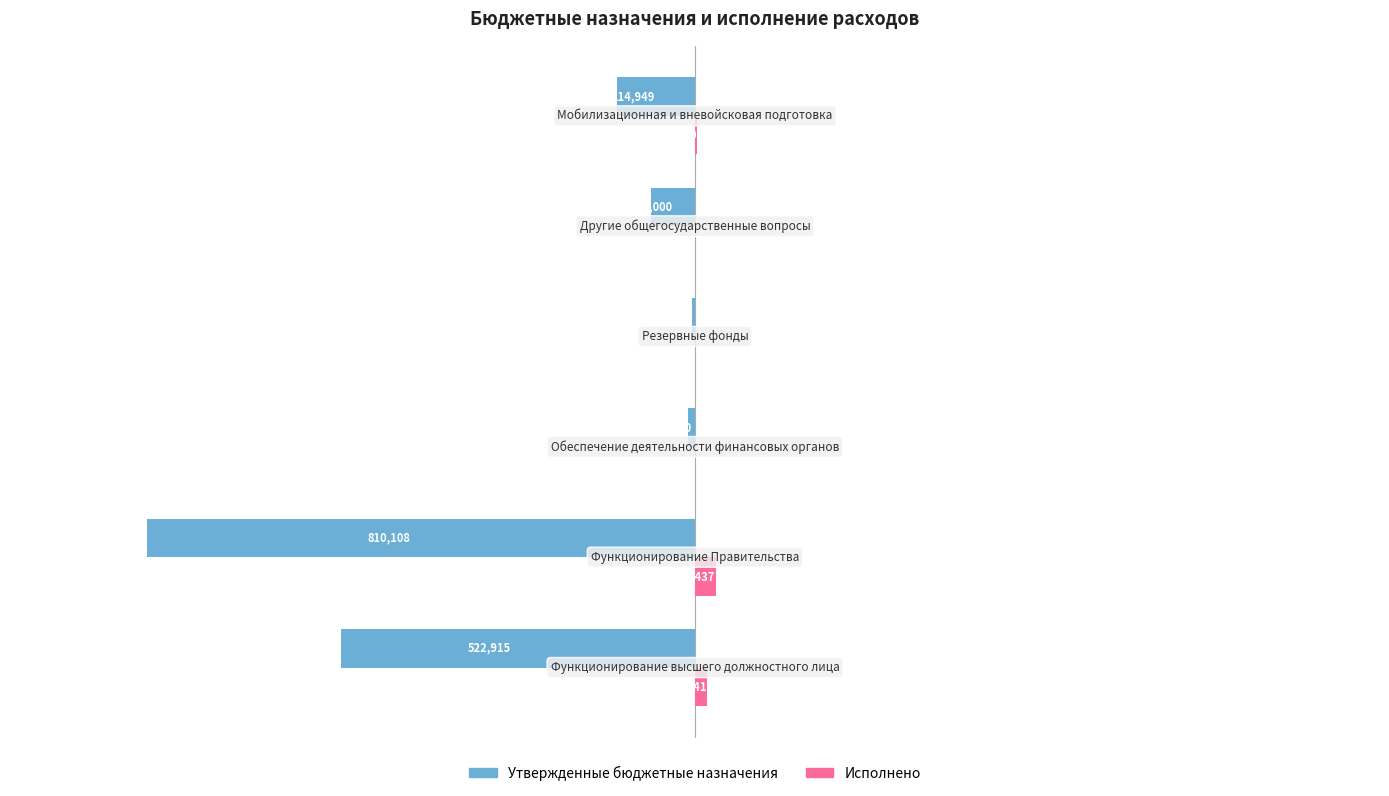

What are all the series names shown in the legend?

Утвержденные бюджетные назначения, Исполнено